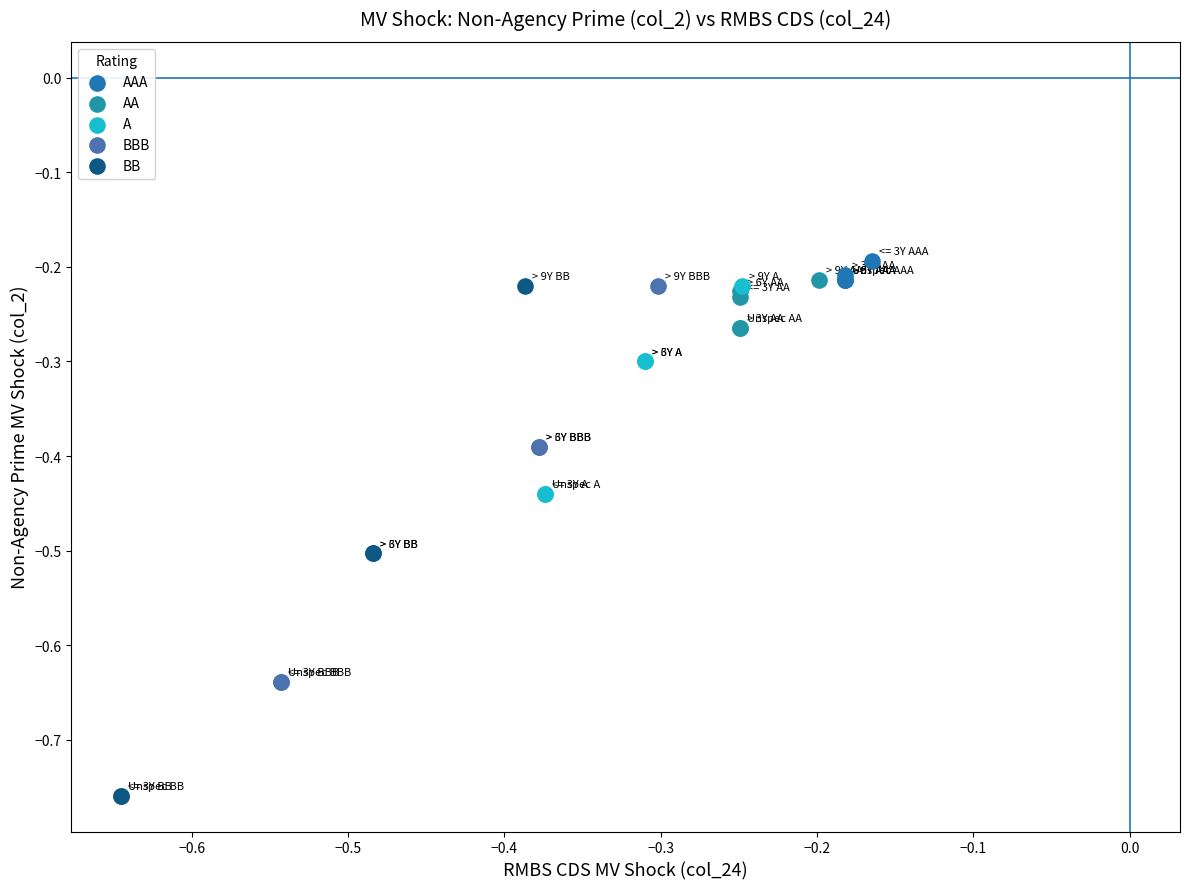

Which series has the widest spread of Y values?

BB